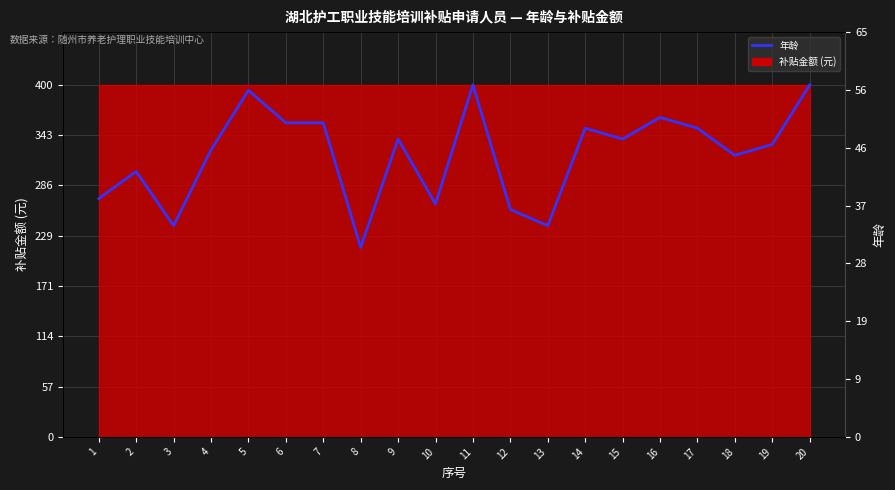

Which category has the highest value across all series?

11